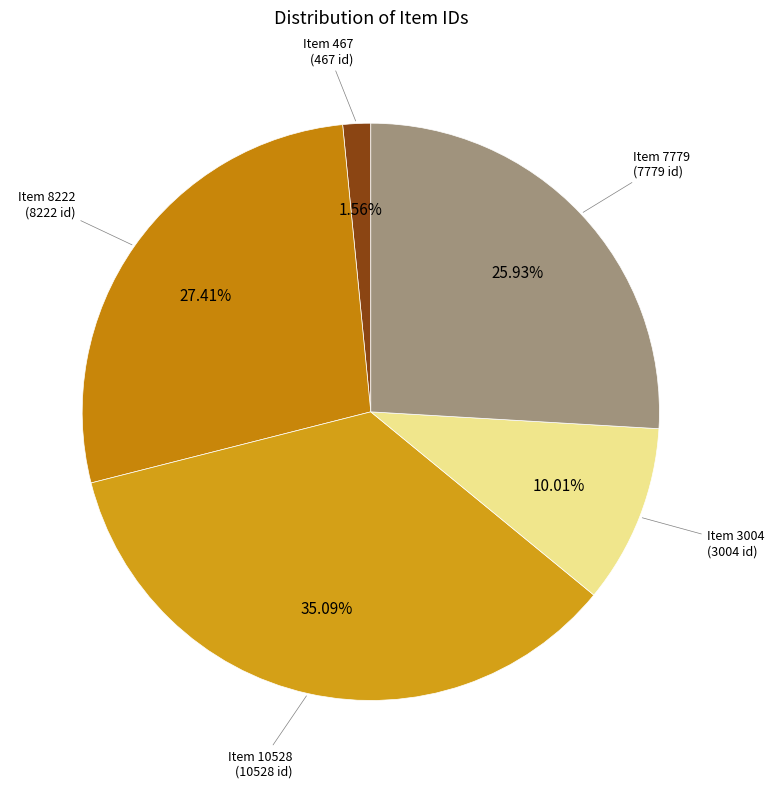

Count the number of slices in the pie.

5